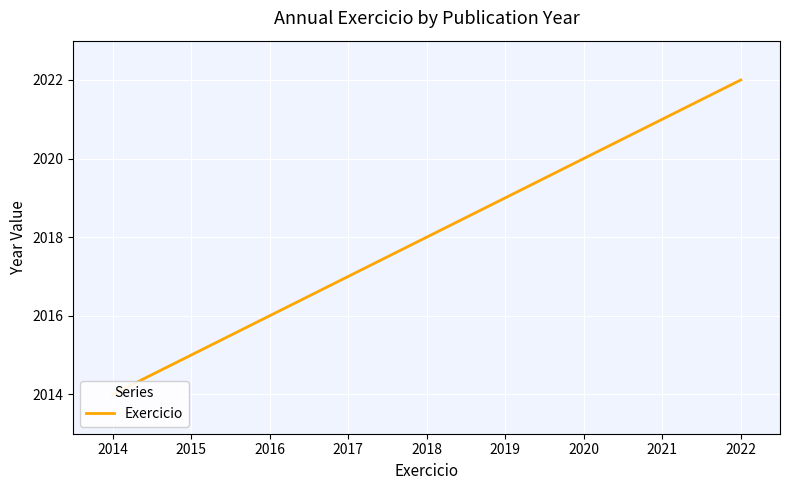

Approximately how many times larger is the value at 2014 compared to 2018?

1.0